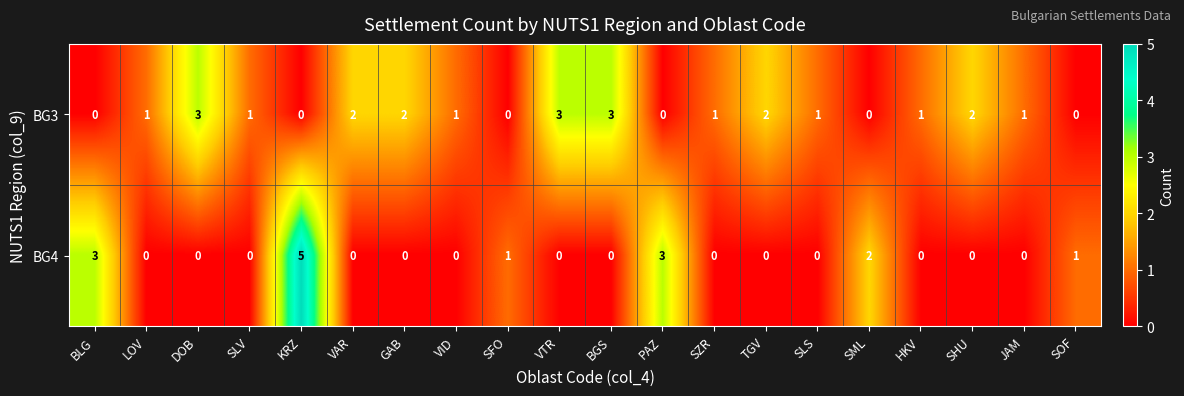

What is the difference between the maximum and second lowest values in the BG4 series?

5